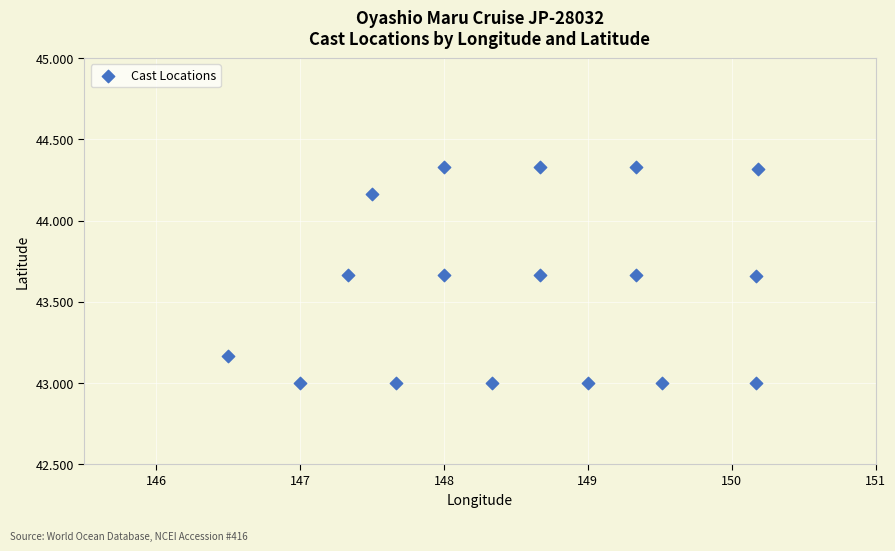

What is the range of X values (max minus min)?

3.7